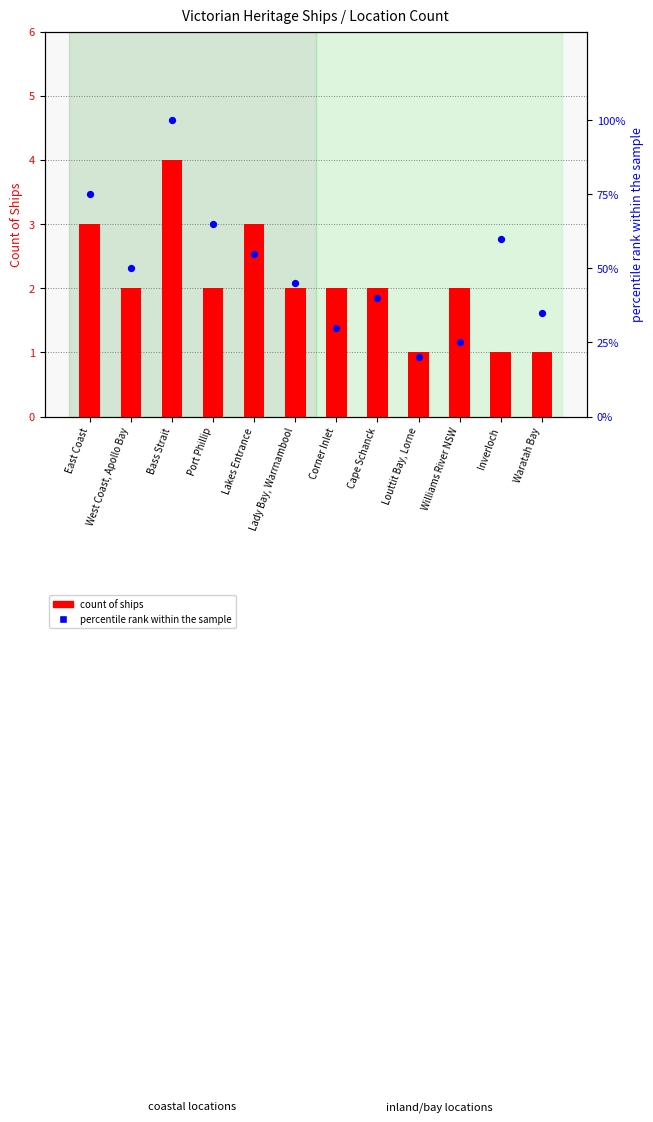

Which series contains the highest Y value?

percentile rank within the sample